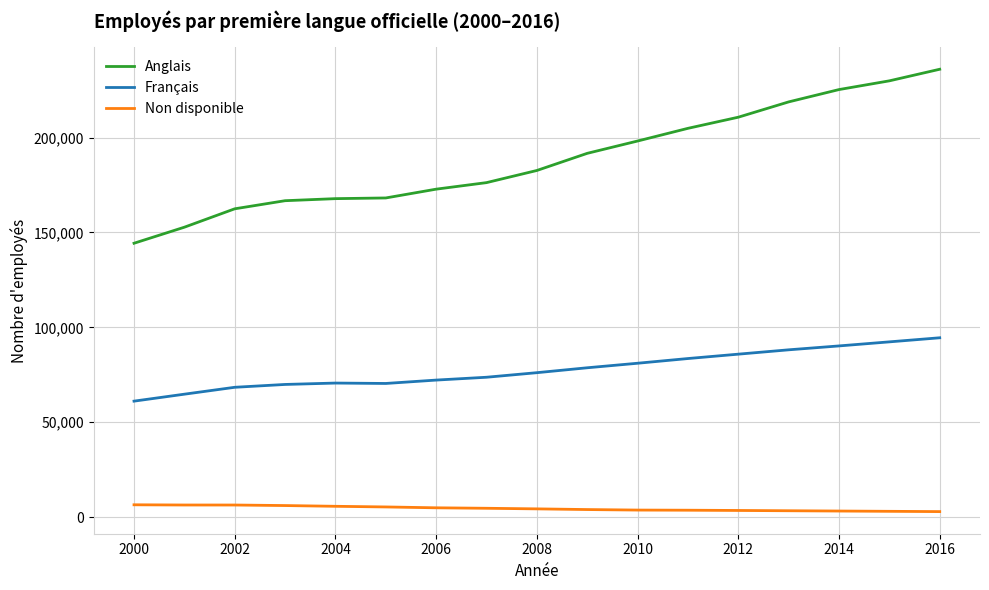

True or false: Français and Non disponible intersect in this chart.

False